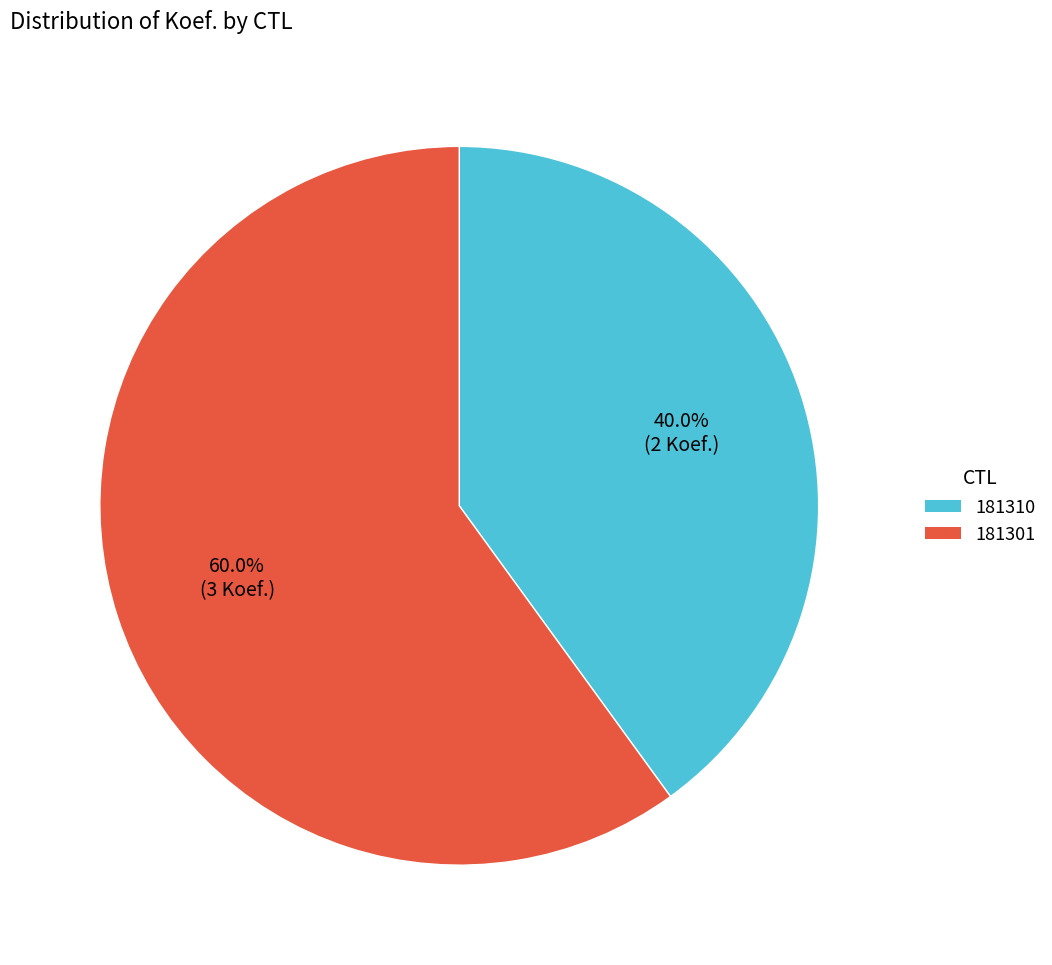

What percentage is the 181310 slice, to the nearest percent?

40%